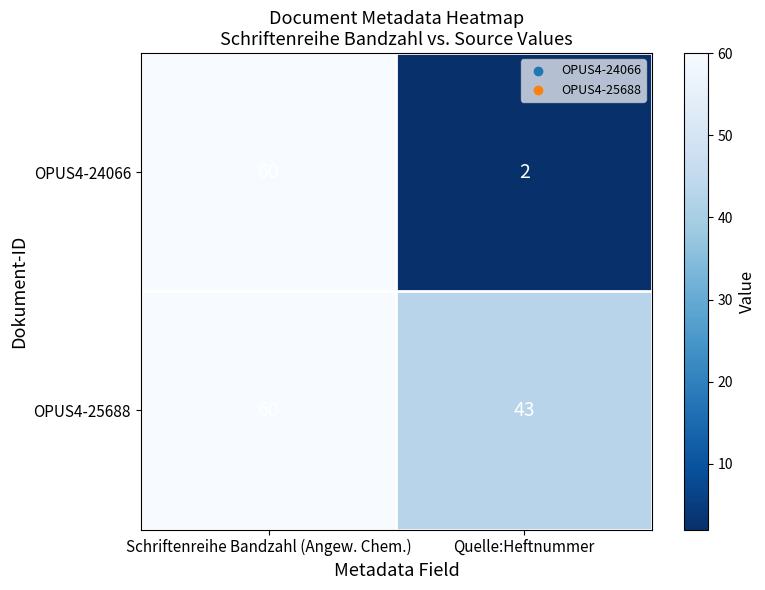

The OPUS4-25688 series shows 20 at Schriftenreihe Bandzahl (Angew. Chem.). True or false?

False